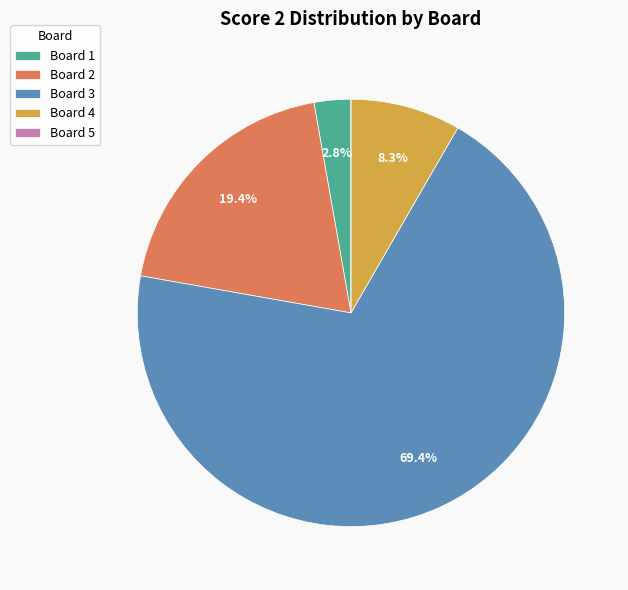

Between Board 1 and Board 2, which is larger?

Board 2